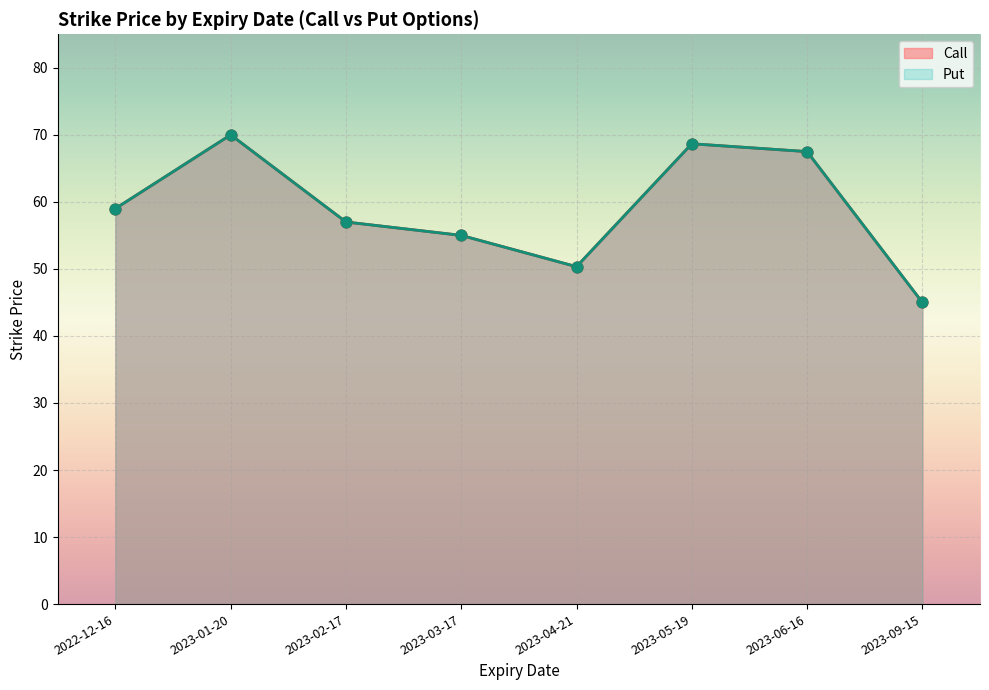

What are all the series names shown in the legend?

Call, Put